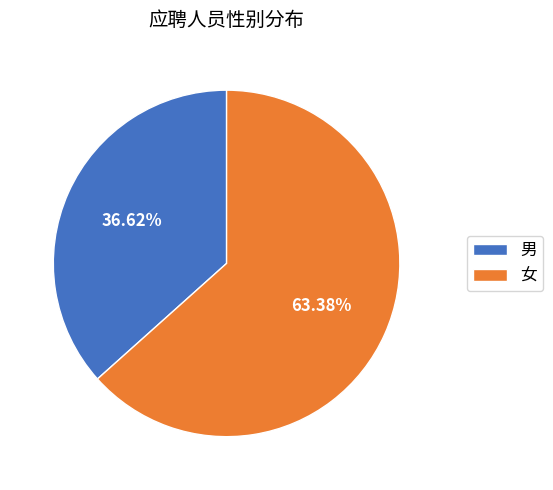

Which has a higher value, 男 or 女?

女